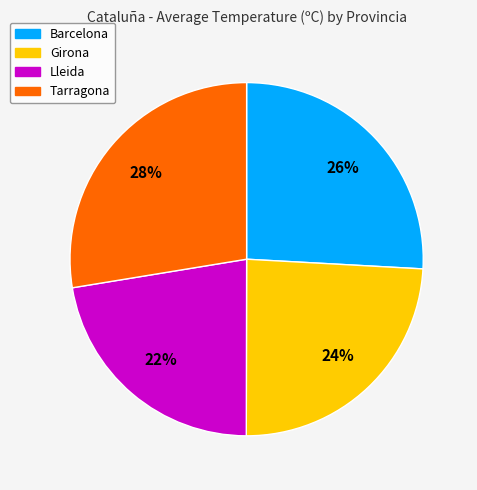

How many slices are in this pie chart?

4